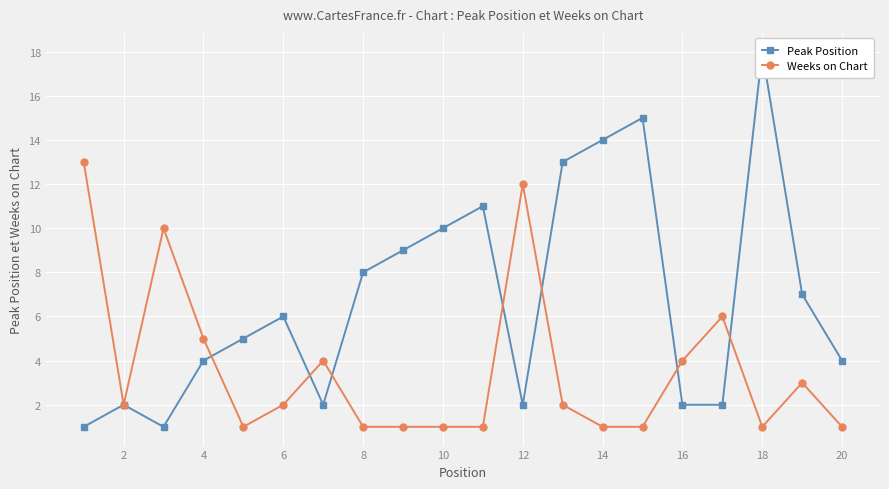

What is the lowest value of the Weeks on Chart series?

1